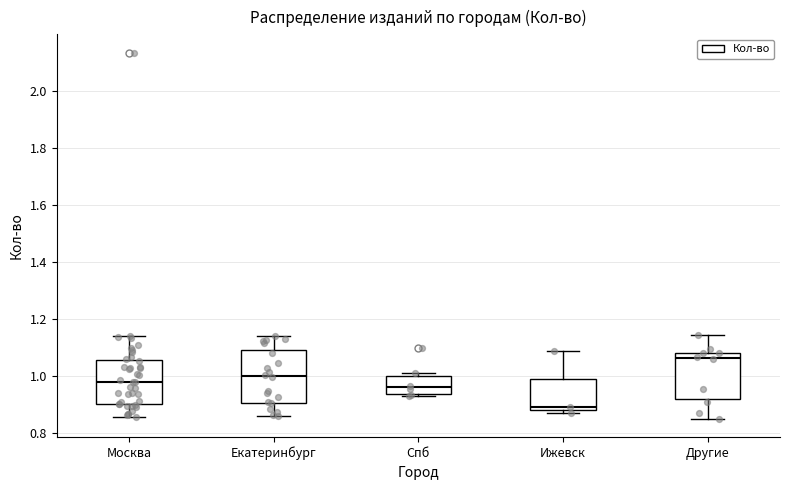

Which box is the tallest, from its lower edge to its upper edge?

Екатеринбург